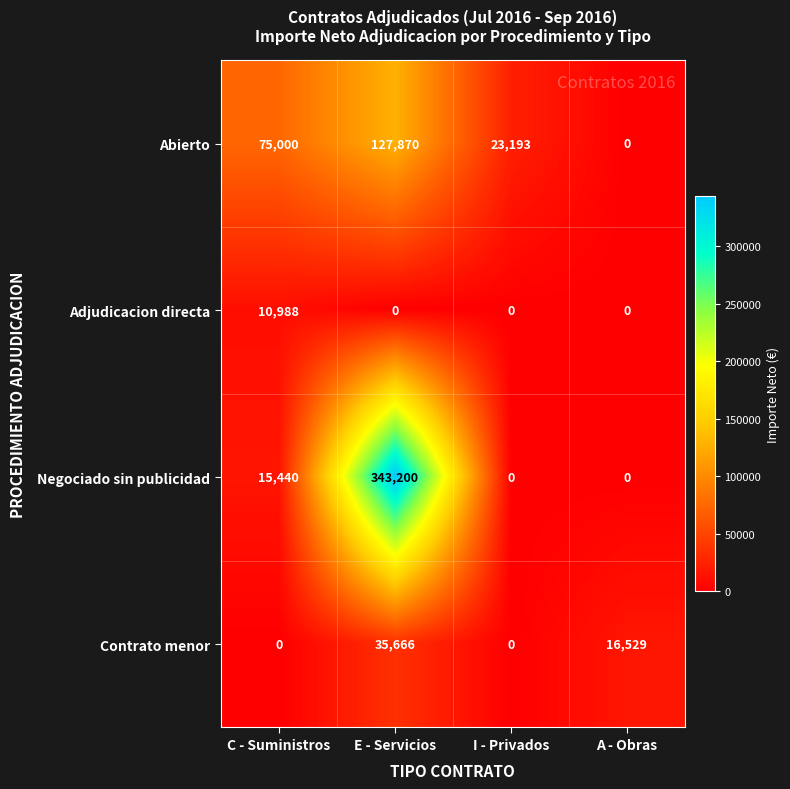

At which label is Contrato menor closest to 17833?

A - Obras